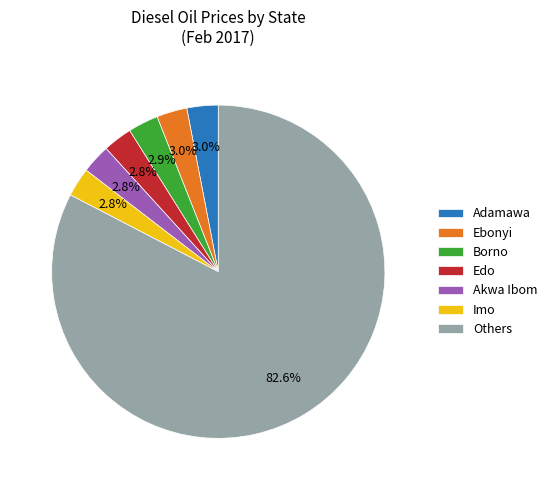

Which category has the biggest portion of the pie?

Others